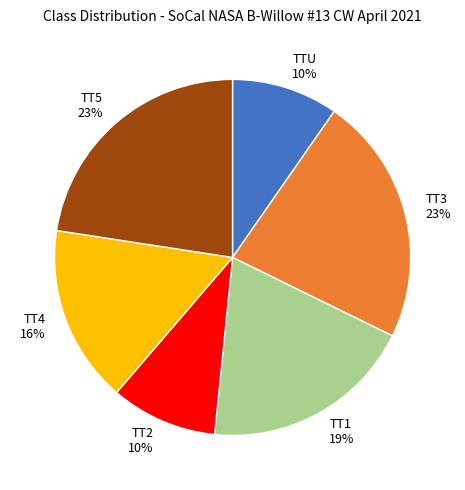

To the nearest percent, what percentage of the pie is TT1?

19%